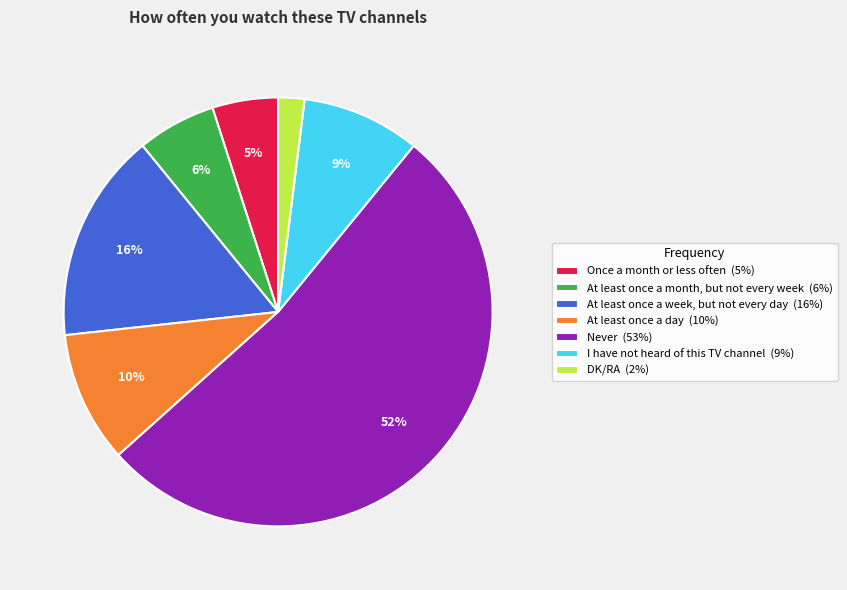

Is there any slice that represents more than half of the pie?

Yes